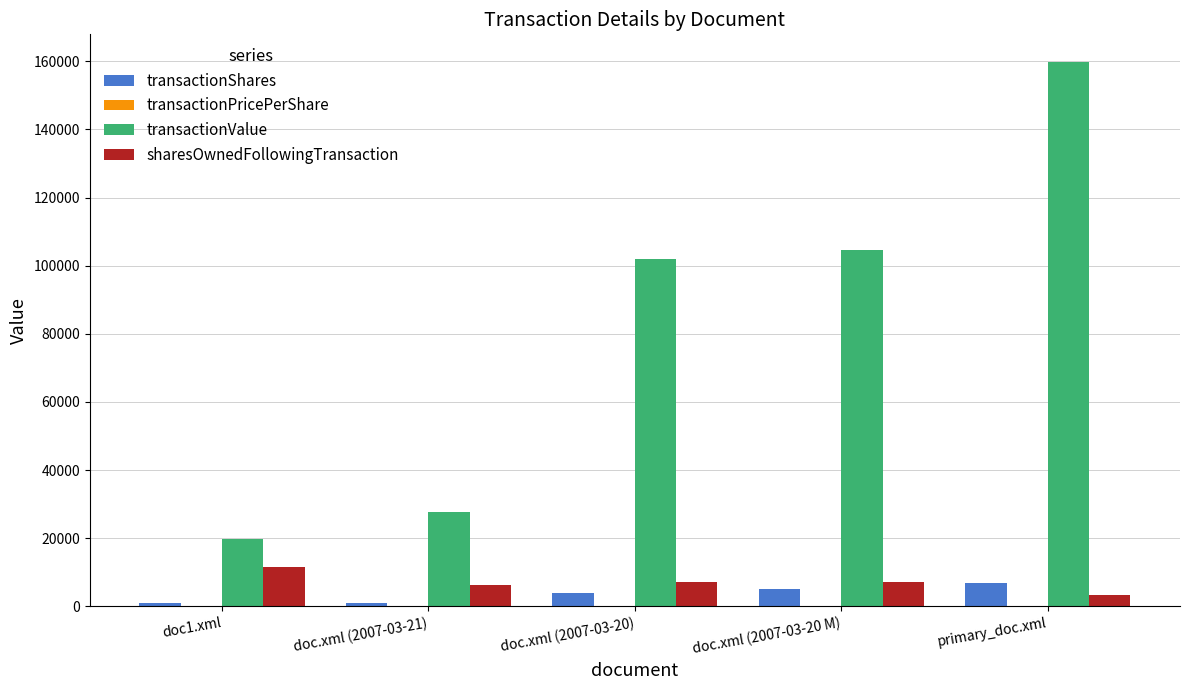

What is the sum of all transactionValue values?

413849.0